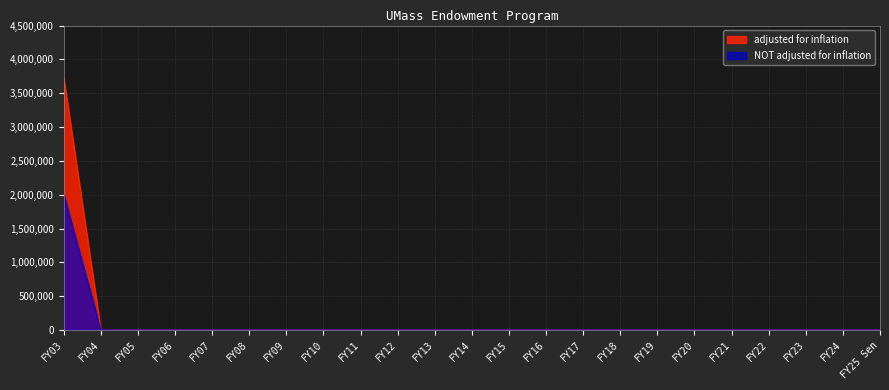

What is the label of the 4th point from the left?

FY06